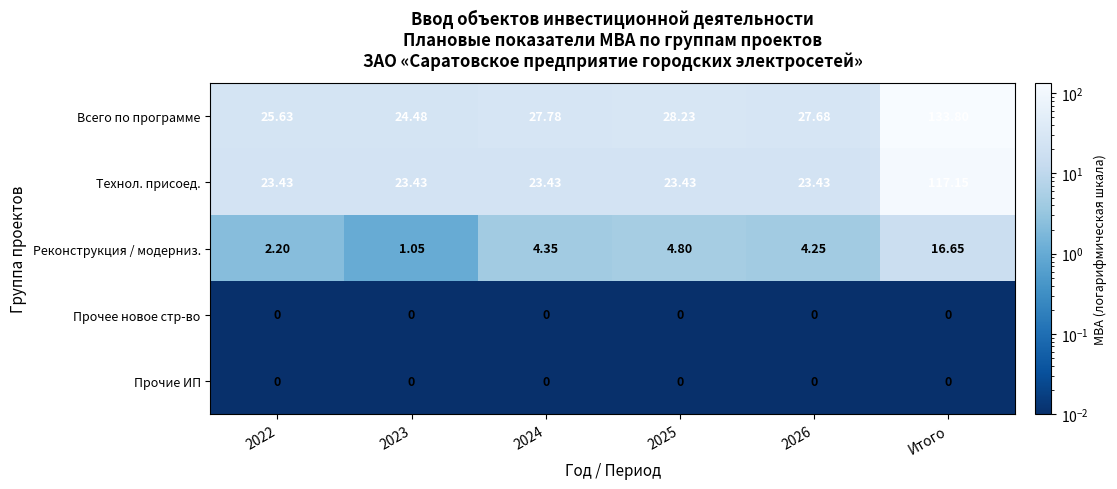

Count the number of categories in the chart.

6